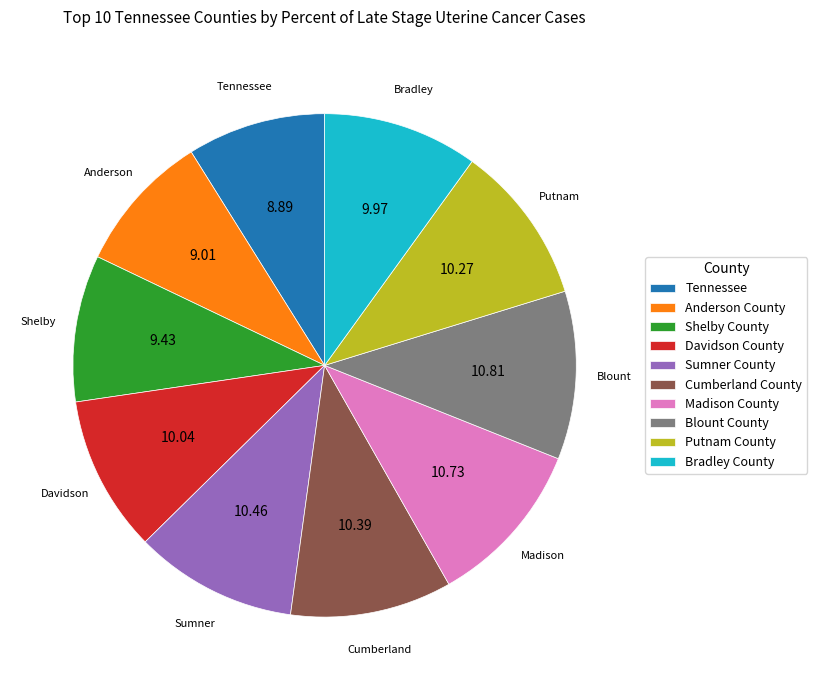

Is there any slice that represents more than half of the pie?

No